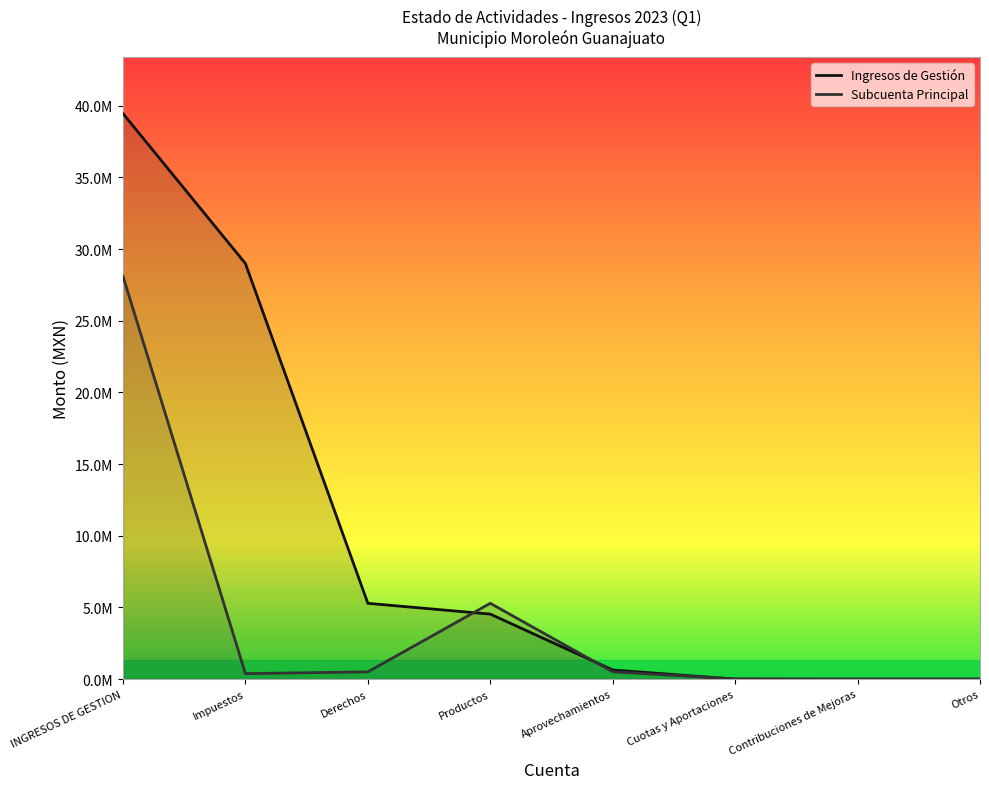

List the series in order of their overall mean, highest first.

Ingresos de Gestión, Subcuenta Principal